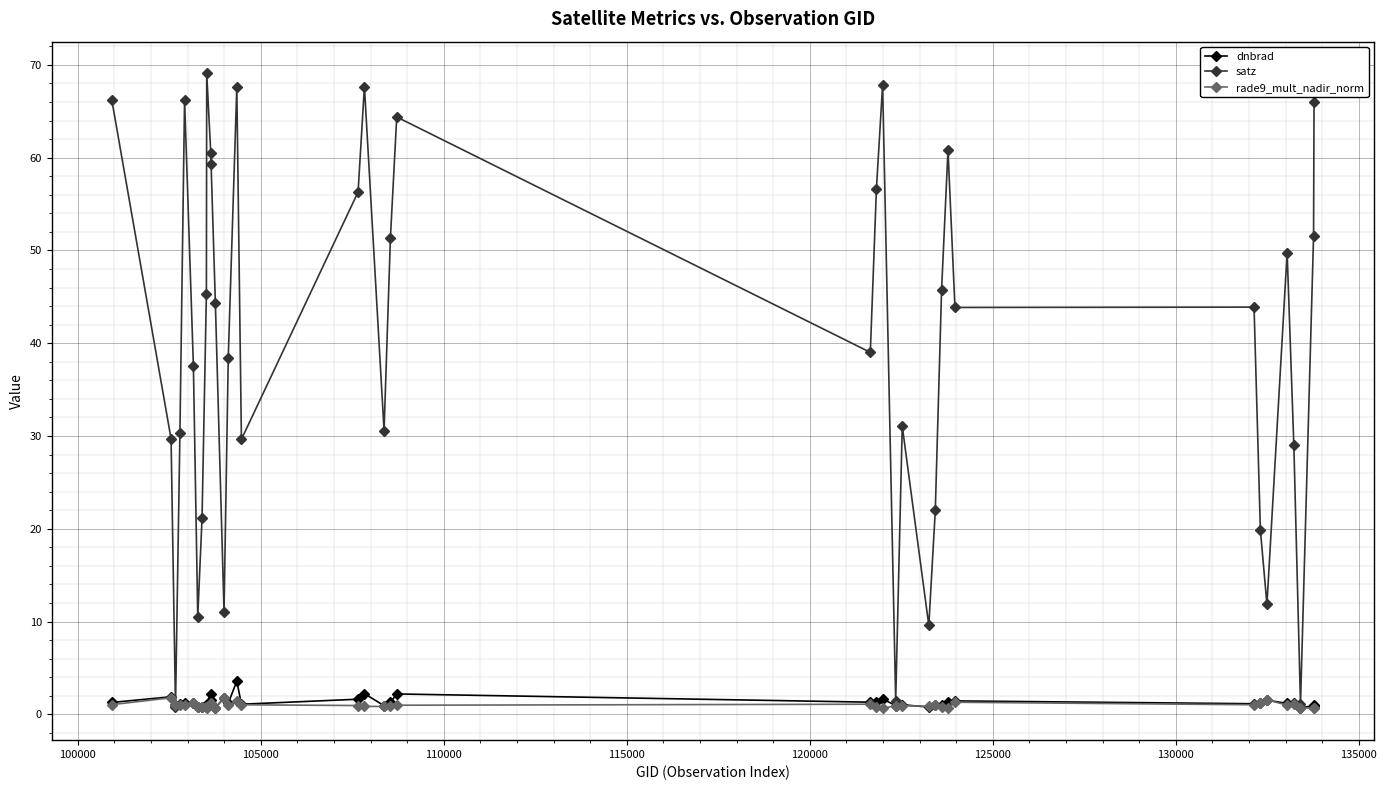

What is the difference between the maximum and second lowest values in the rade9_mult_nadir_norm series?

1.1